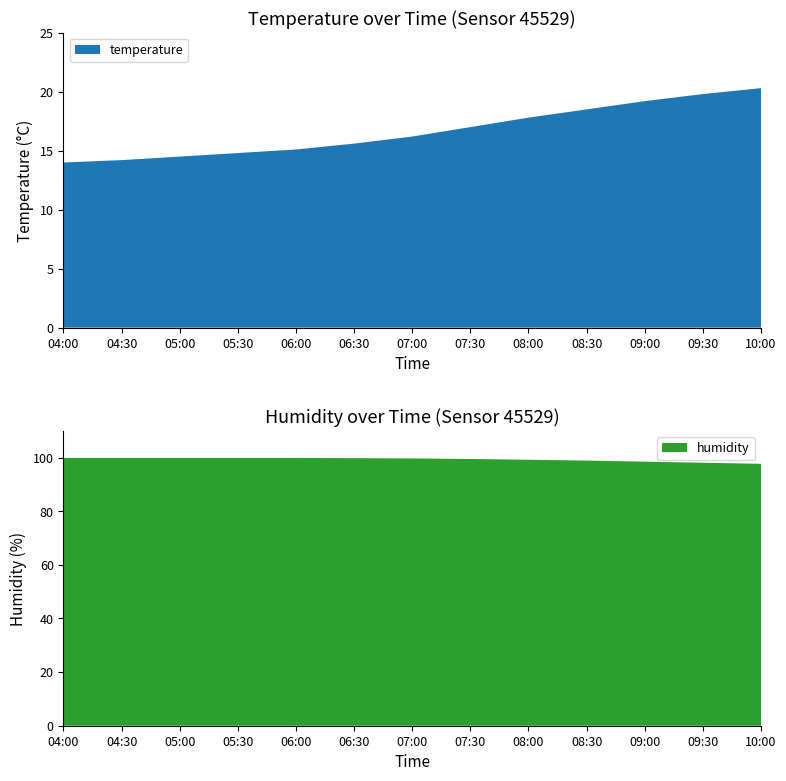

Reading left to right, list all the values displayed in this chart.

temperature: 14.0	14.2	14.5	14.8	15.1	15.6	16.2	17.0	17.8	18.5	19.2	19.8	20.3
humidity: 99.9	99.9	99.9	99.9	99.9	99.8	99.7	99.5	99.2	98.9	98.5	98.1	97.7